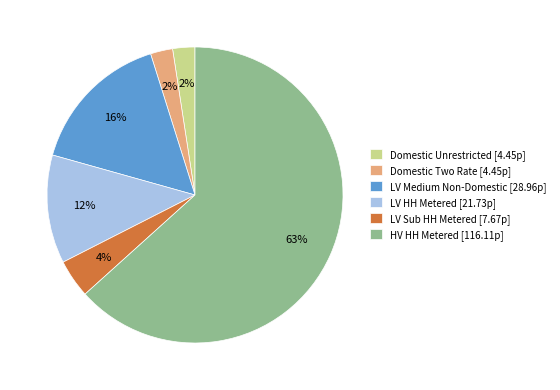

What is the ratio of the value at LV Medium Non-Domestic to the value at LV HH Metered?

1.3